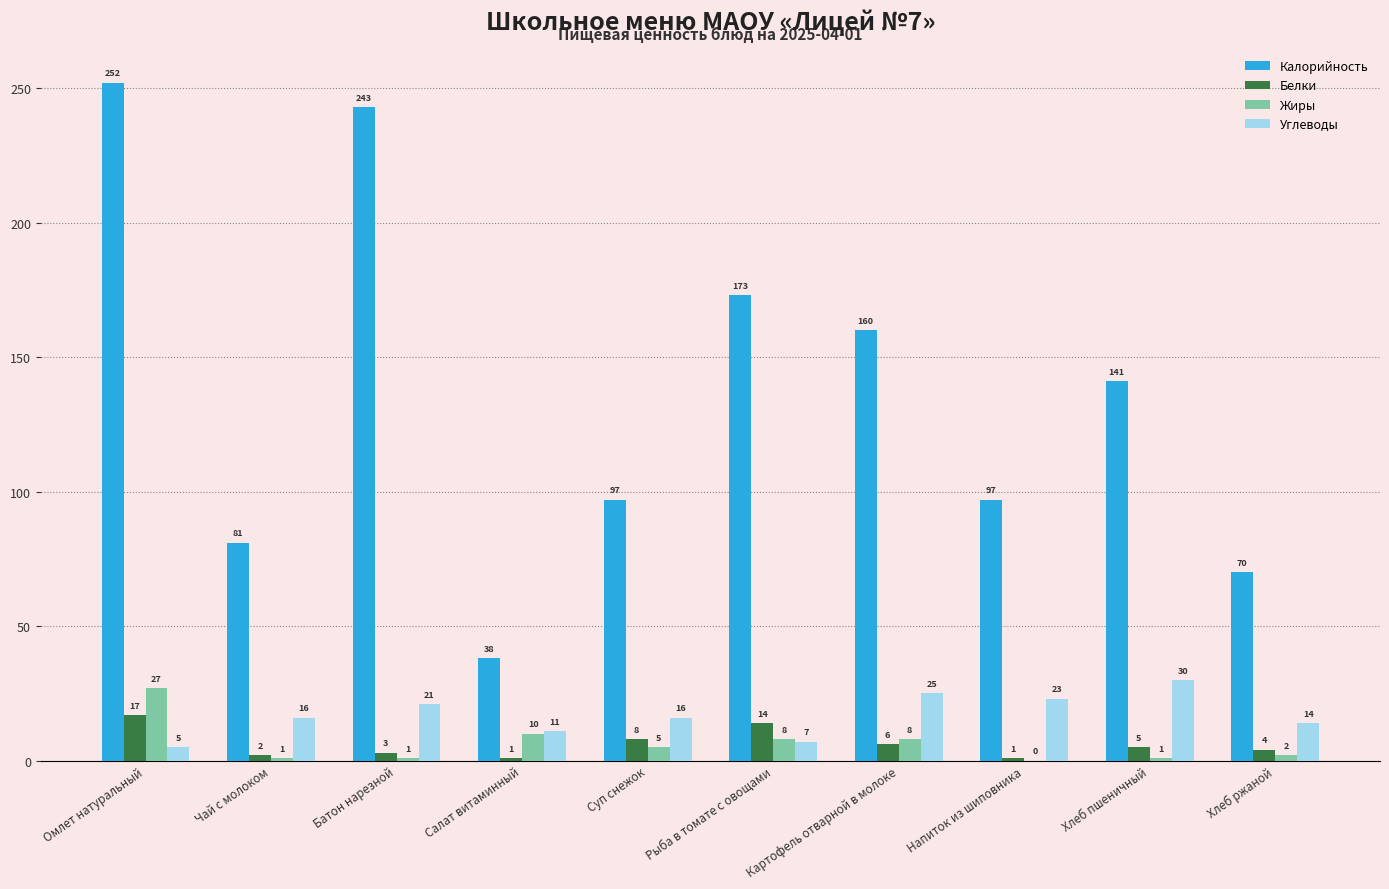

Where is Жиры nearest to the value 13?

Салат витаминный